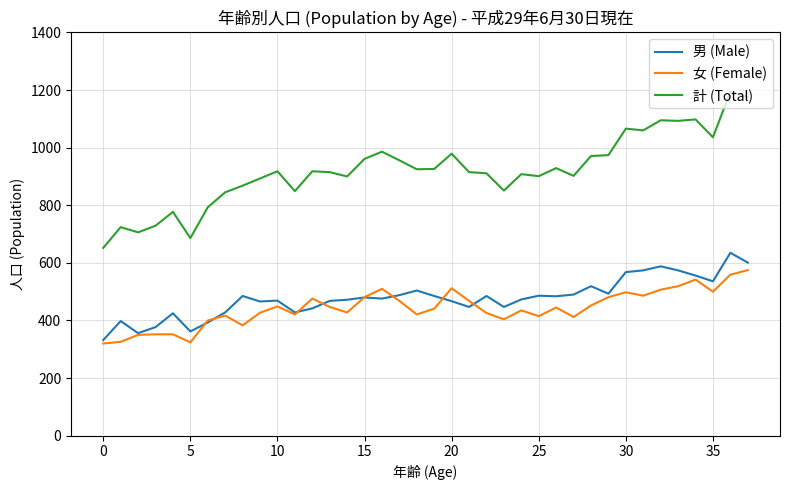

Rank the series by their maximum value, from lowest to highest.

女 (Female), 男 (Male), 計 (Total)